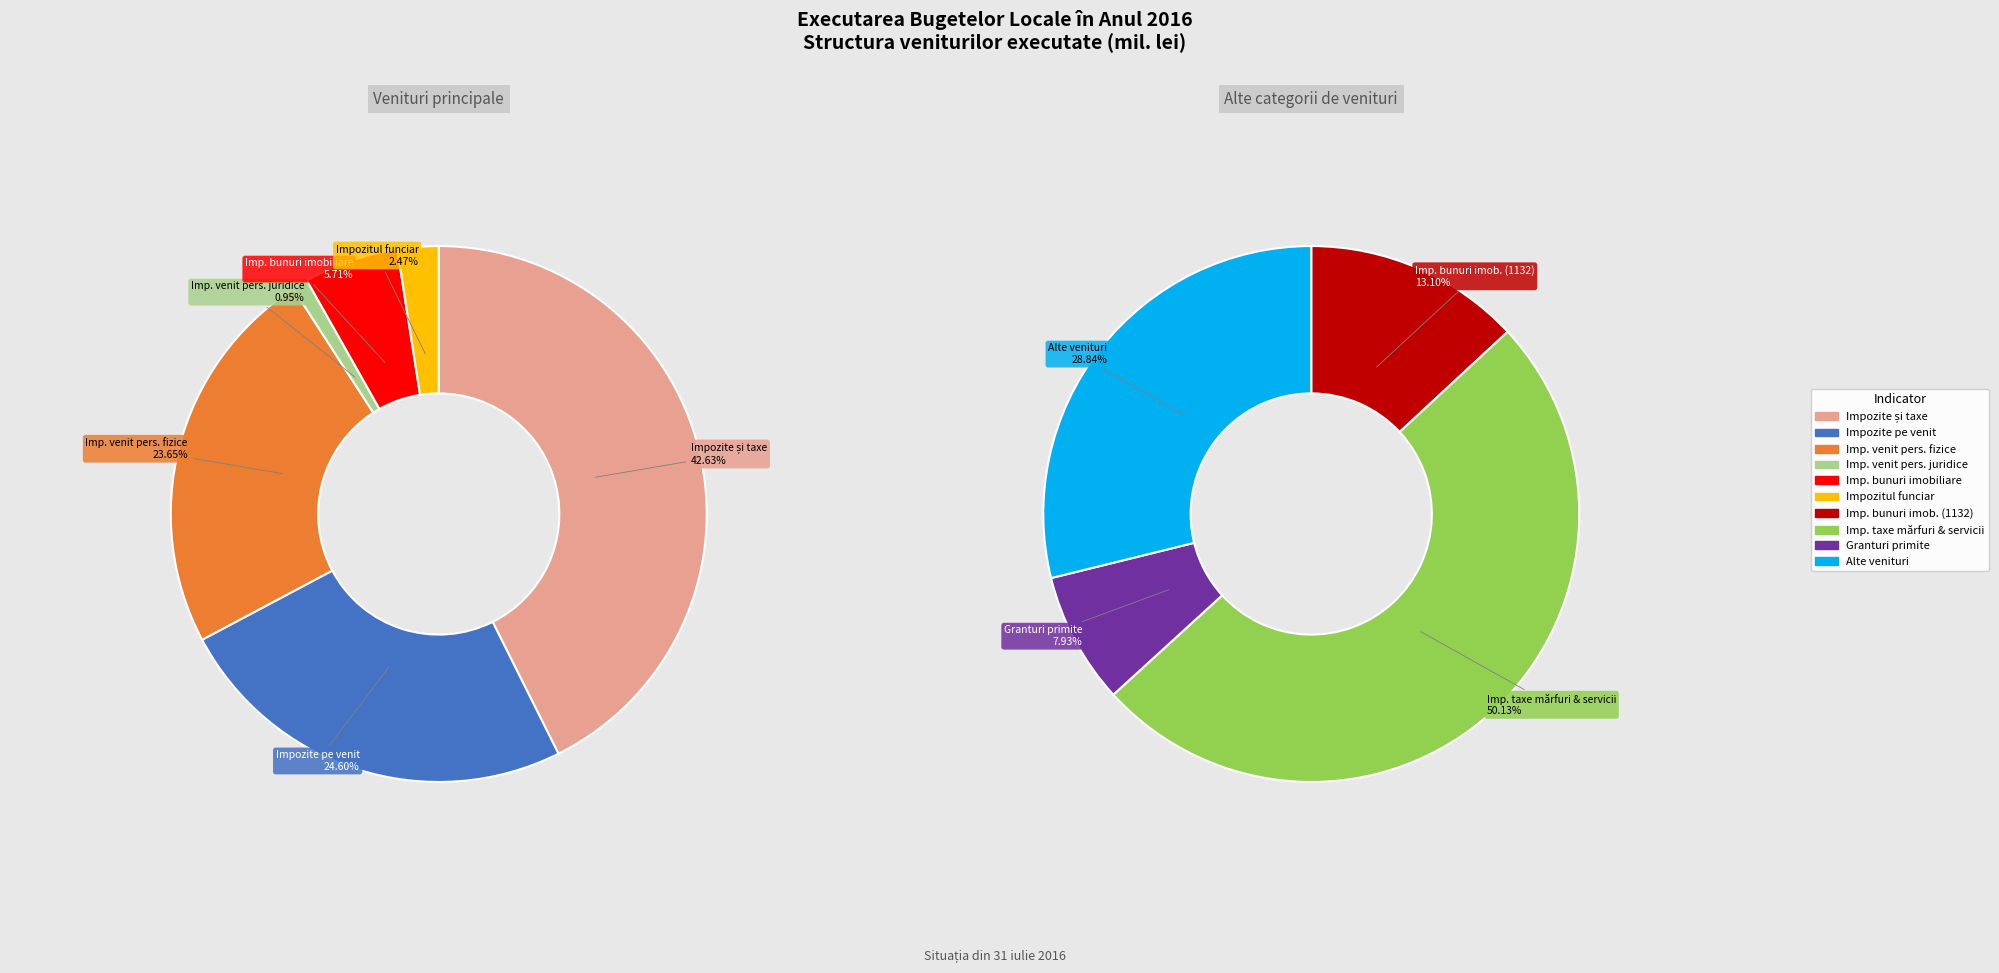

How many slices are in this pie chart?

10